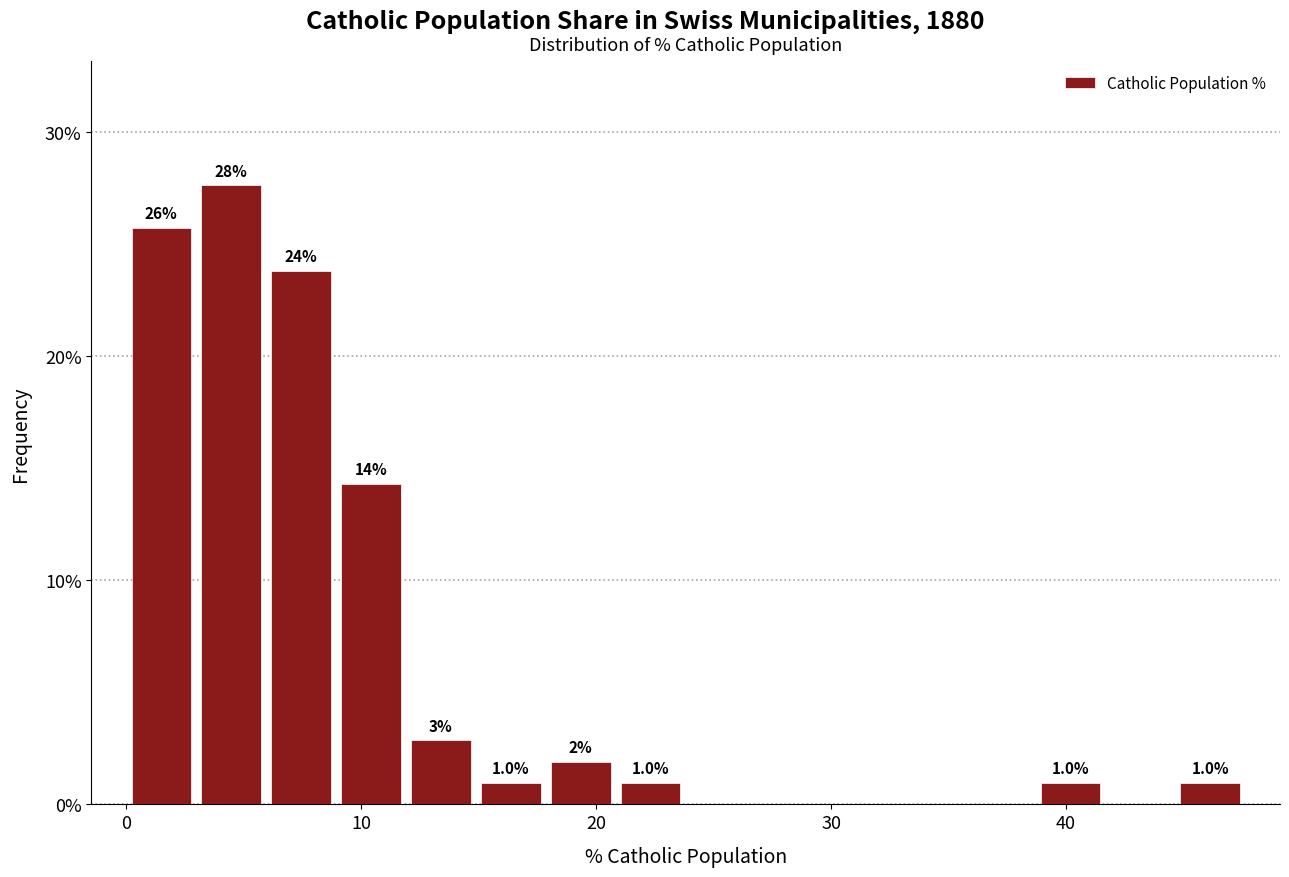

Around what value on the x-axis is the tallest bar? Give the approximate position of its centre, as read against the axis.

4